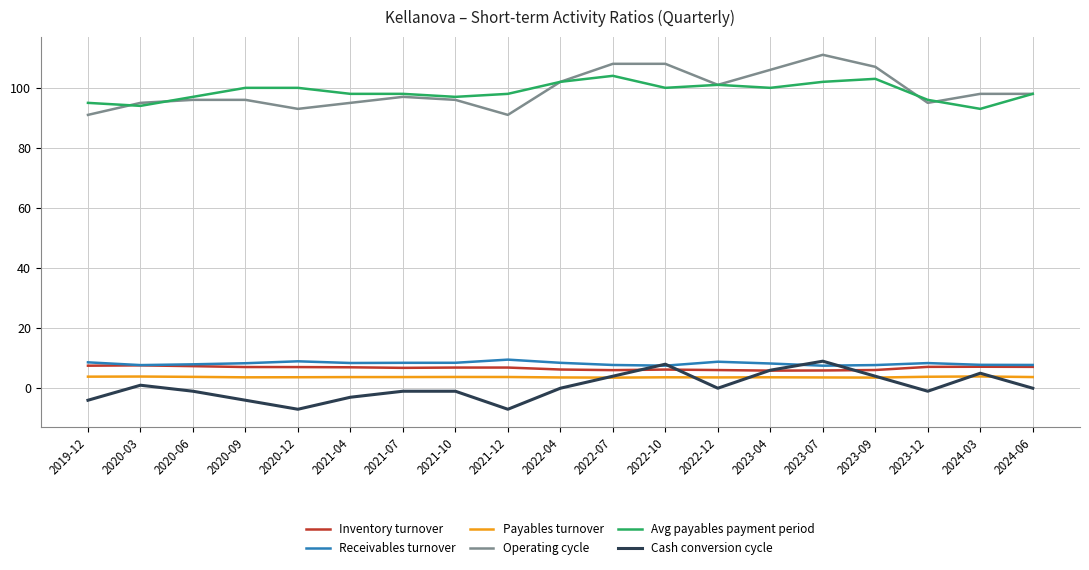

What is the maximum value for Operating cycle?

111.0